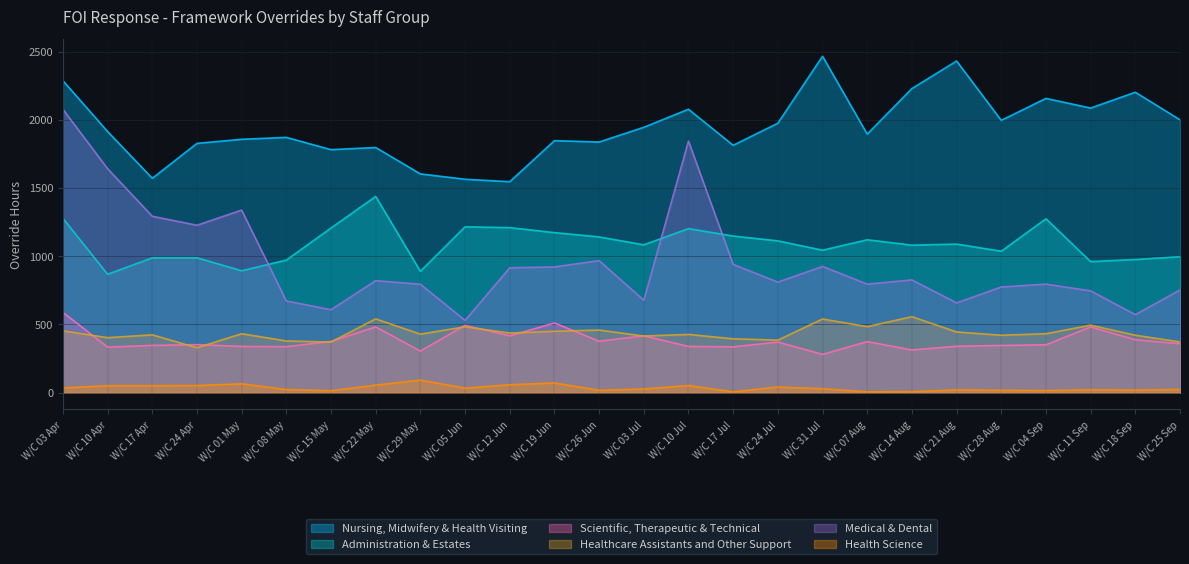

At W/C 24 Jul, list the series in order from largest to smallest.

Nursing, Midwifery & Health Visiting, Administration & Estates, Medical & Dental, Healthcare Assistants and Other Support, Scientific, Therapeutic & Technical, Health Science